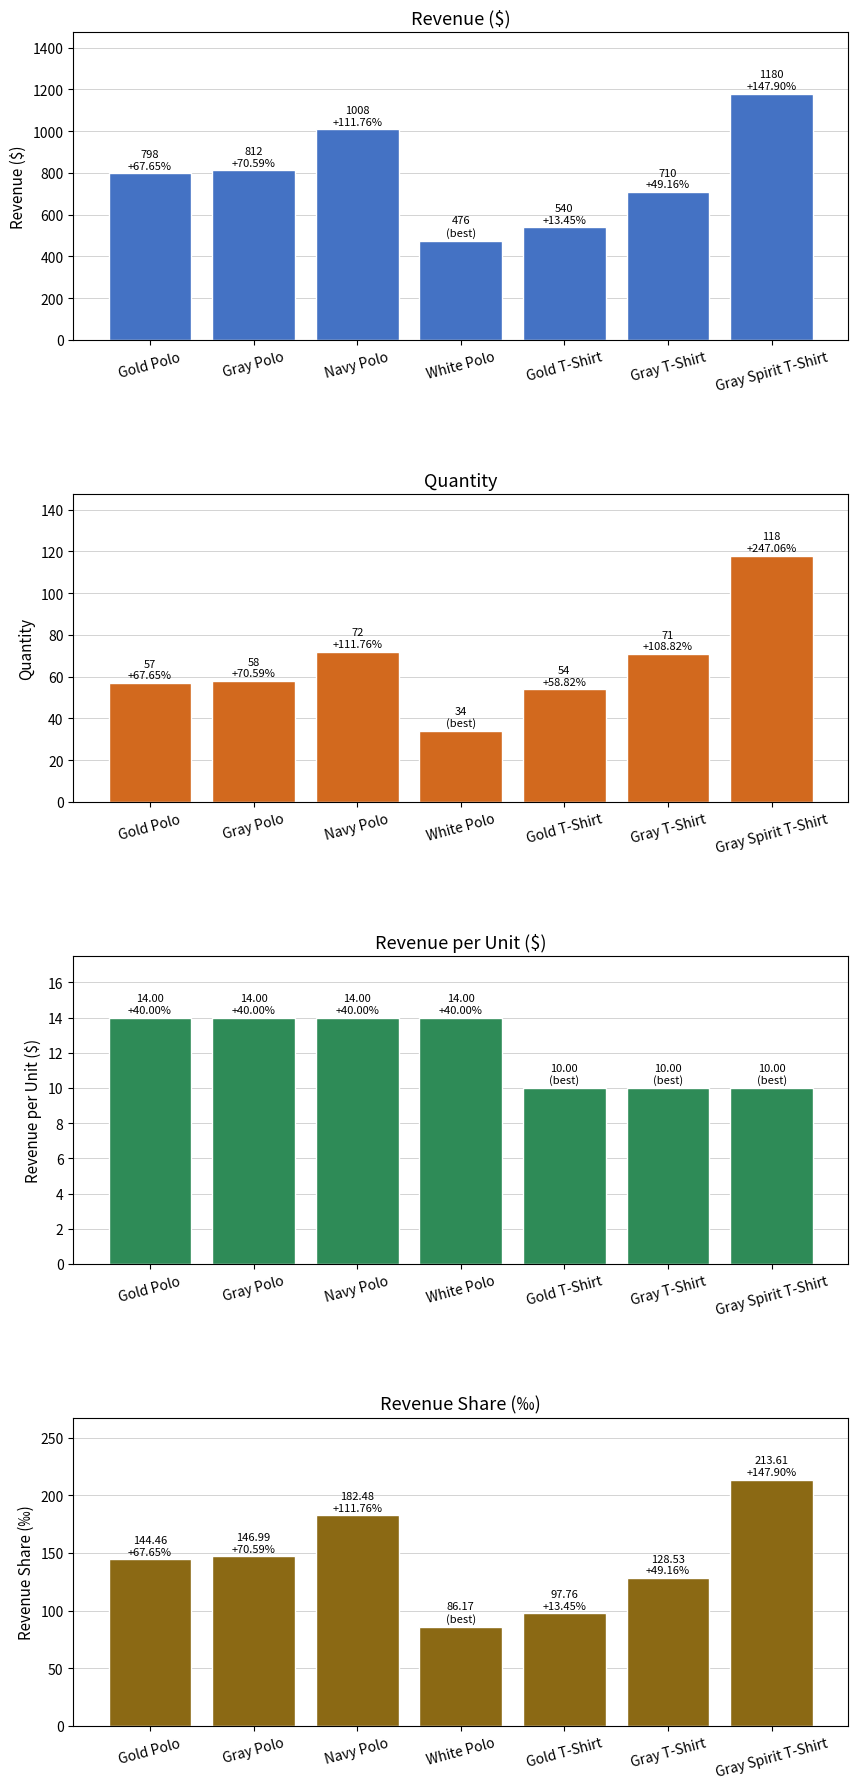

How many bars are there in total?

28